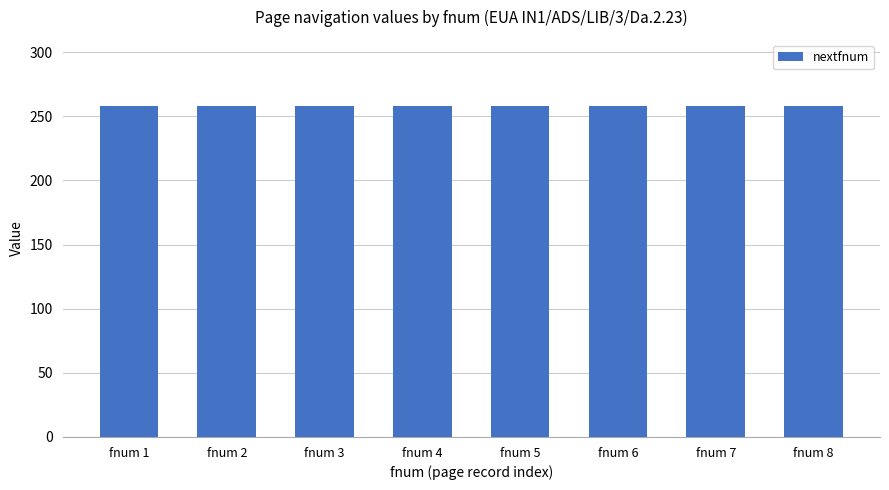

List the labels in order of nextfnum value, largest first.

1, 2, 3, 4, 5, 6, 7, 8